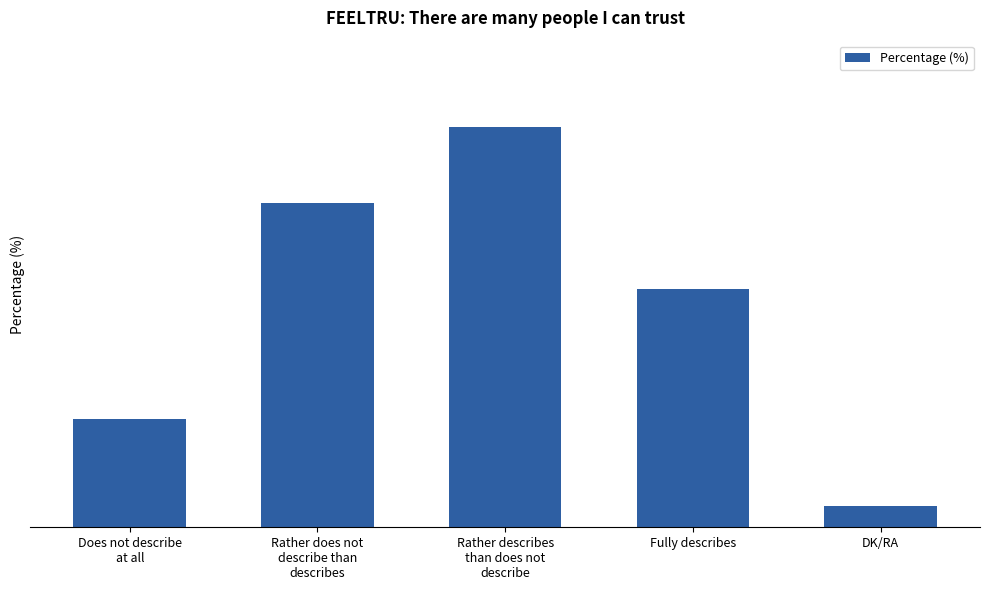

What is the difference between the values at Does not describe
at all and Rather describes
than does not
describe?

27